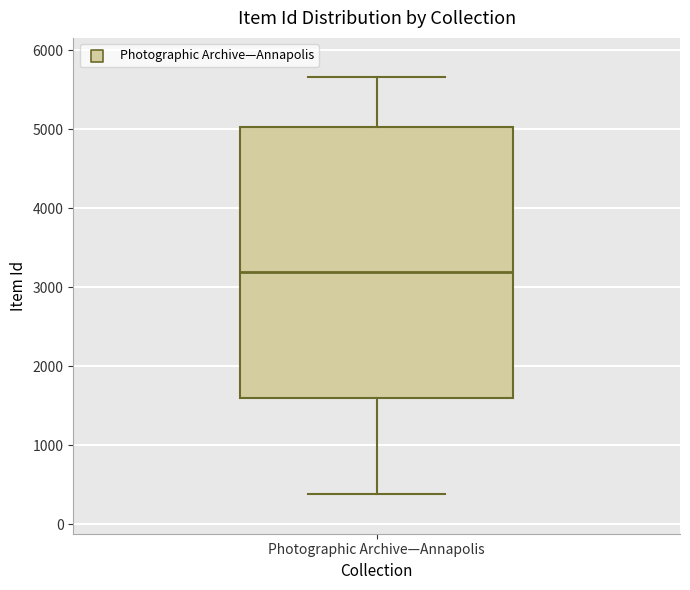

Where is the lower edge of the box for Photographic Archive—Annapolis on the y-axis? The values are not printed on the chart, so give them approximately, as read against the axis.

1600